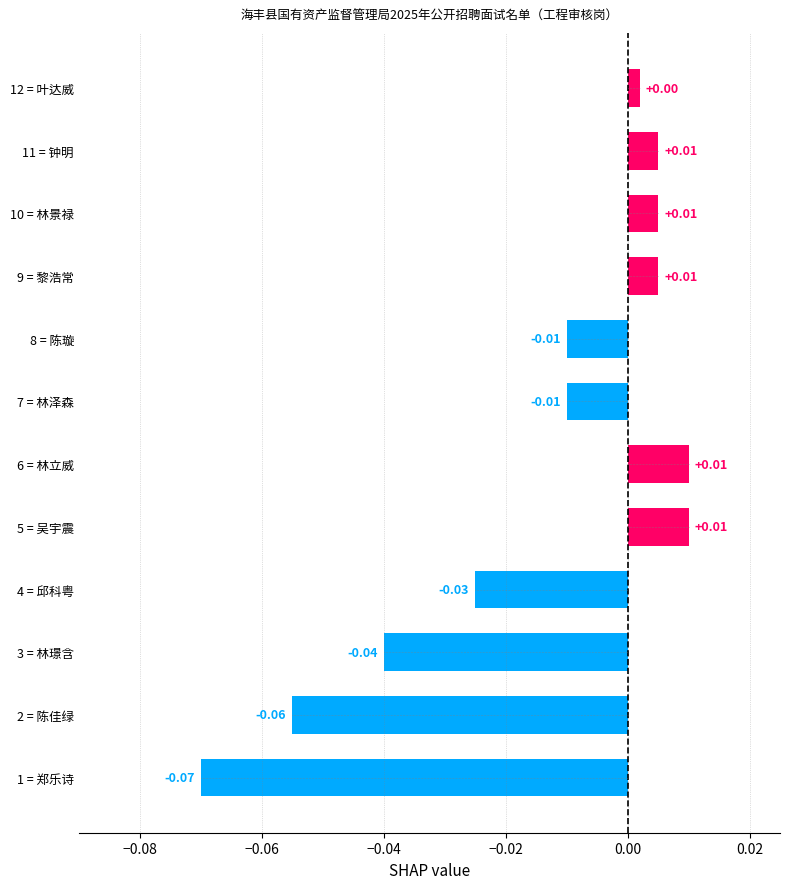

Which has a higher value, 9 = 黎浩常 or 4 = 邱科粤?

9 = 黎浩常